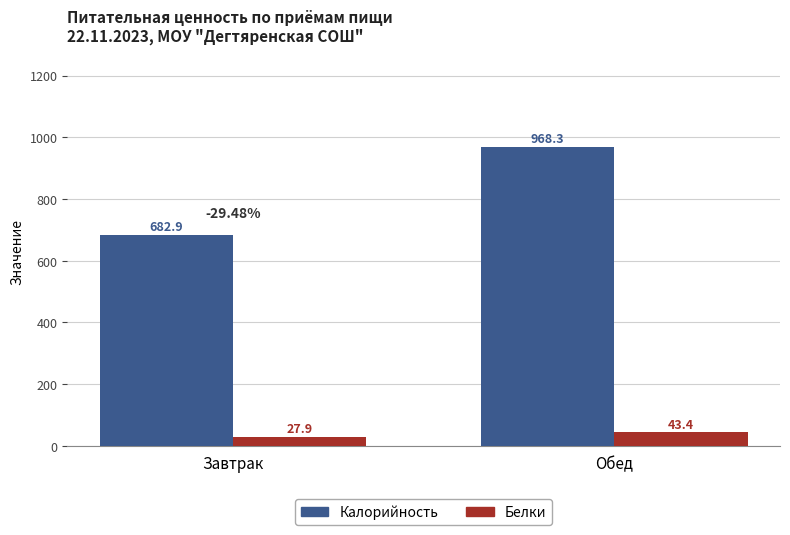

Reading left to right, extract all data points from this chart.

Калорийность: 682.9	968.3
Белки: 27.9	43.4